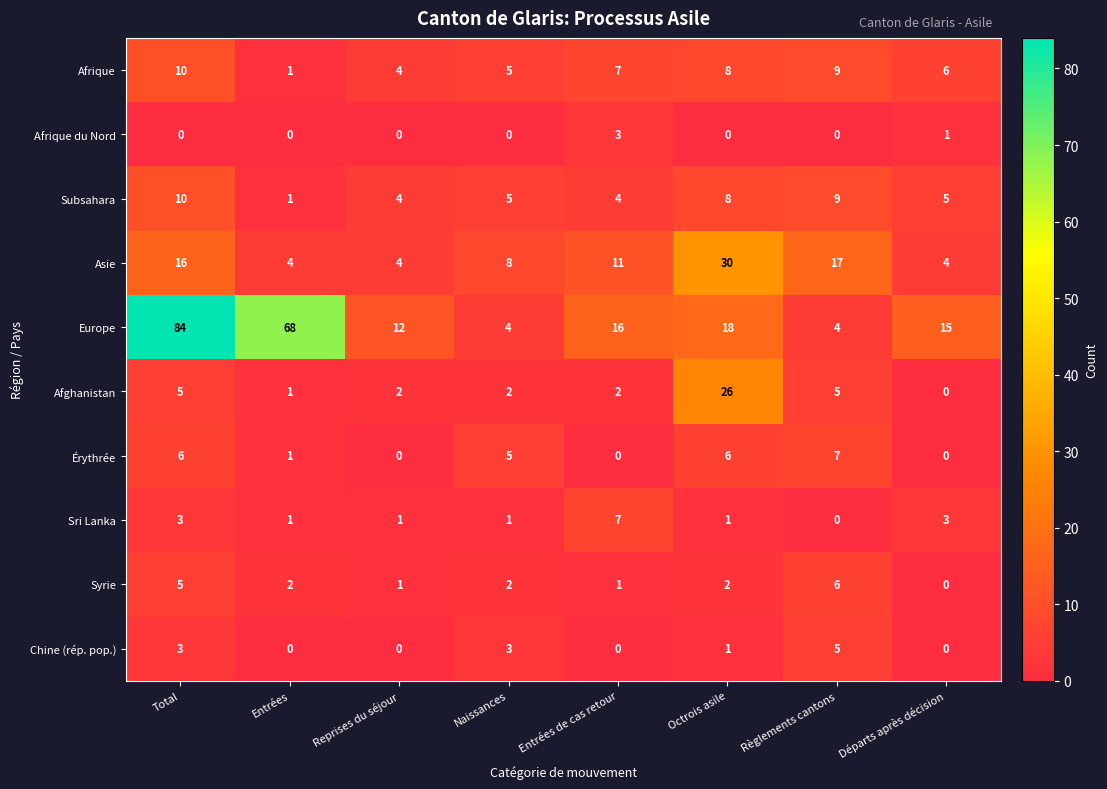

Which series changed the most between Entrées and Entrées de cas retour?

Europe